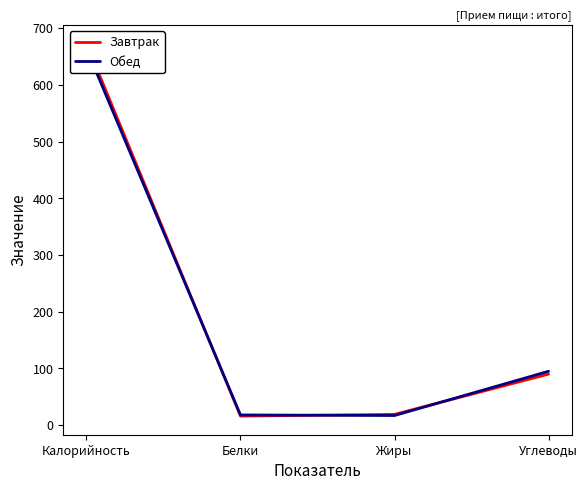

At which label is Завтрак closest to 344?

Углеводы